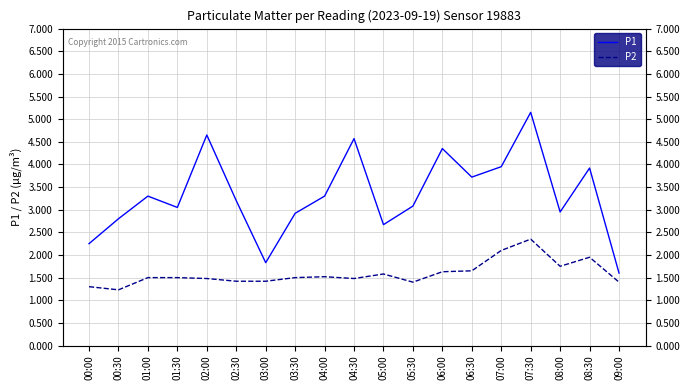

What is the sum of the P1 values at 01:00 and 02:30?

6.5